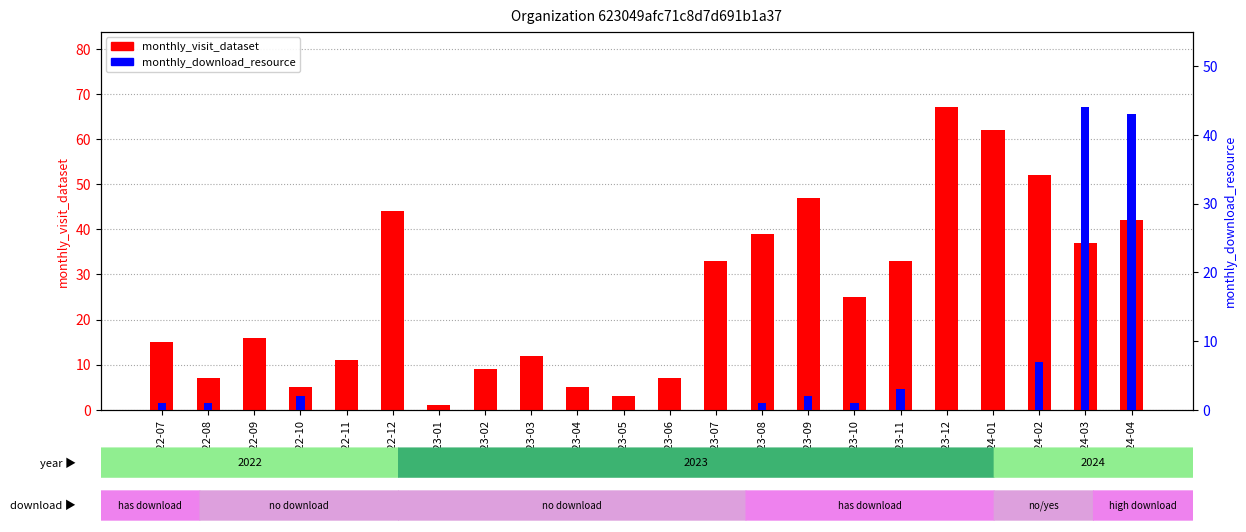

What are all the series names shown in the legend?

monthly_visit_dataset, monthly_download_resource